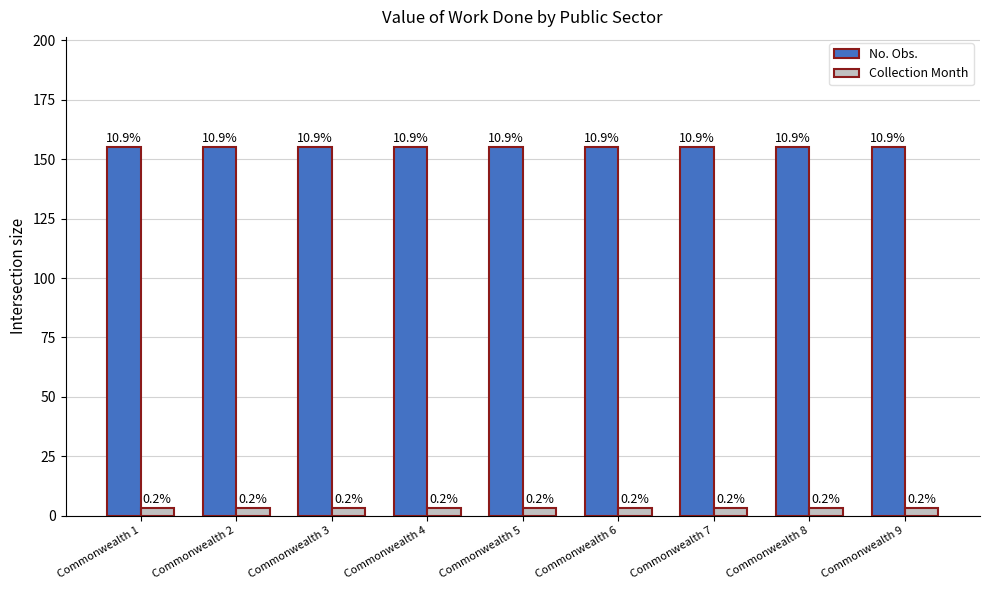

What is the value of the Collection Month bar at the 5th from the left?

3